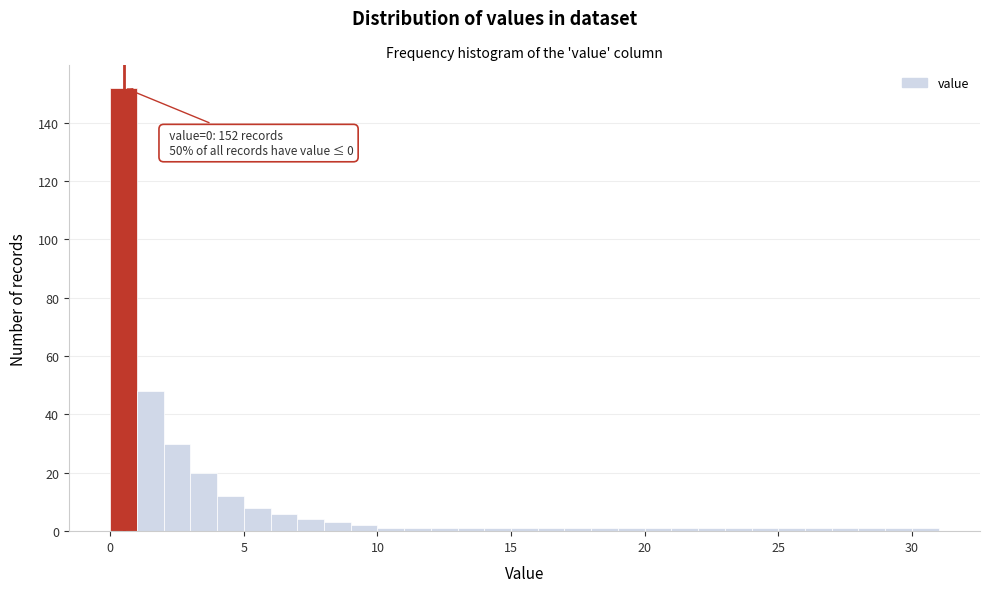

Around what value on the x-axis is the tallest bar? Give the approximate position of its centre, as read against the axis.

0.5